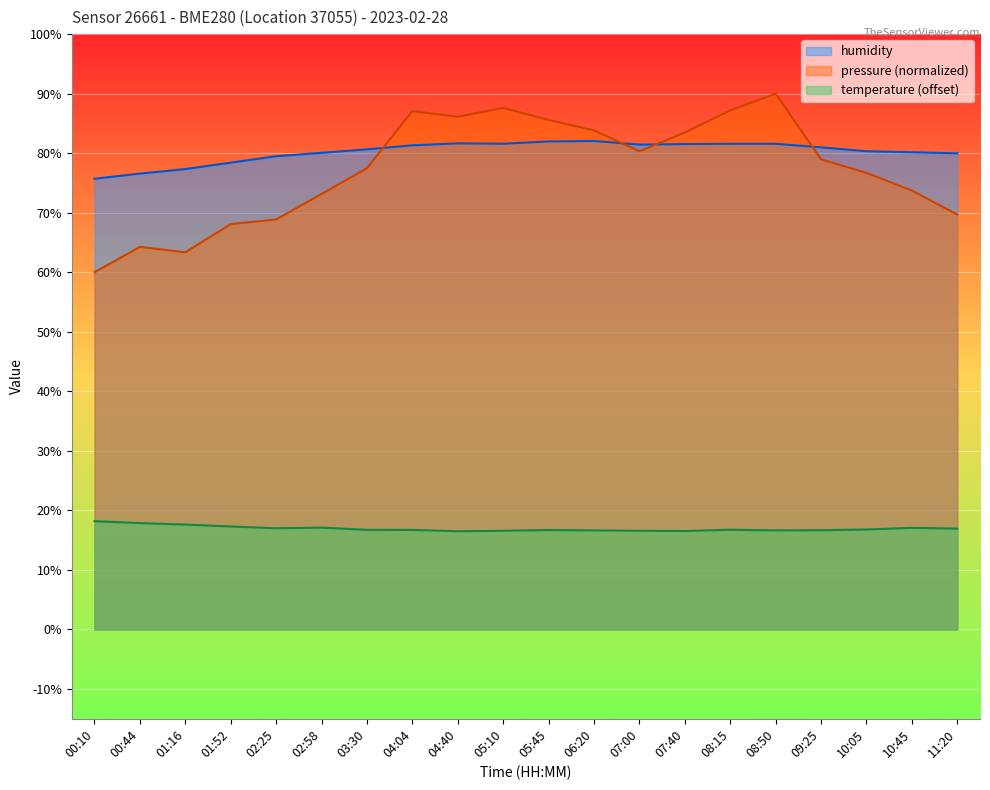

Which has a higher value, 03:30 or 06:20?

06:20